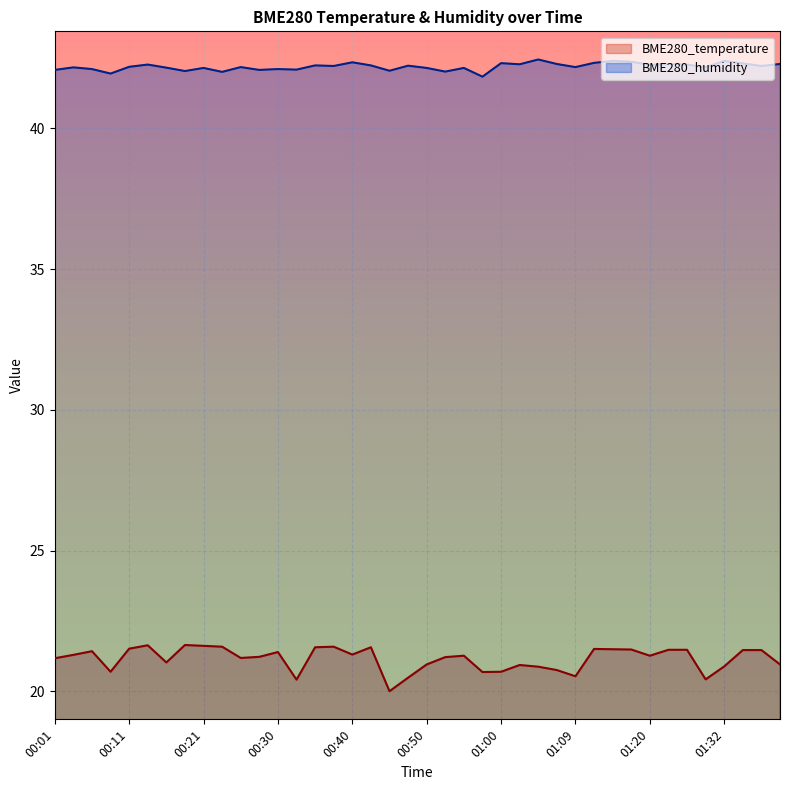

Is the value of BME280_temperature at 00:11 greater than the value of BME280_humidity at 00:45?

No